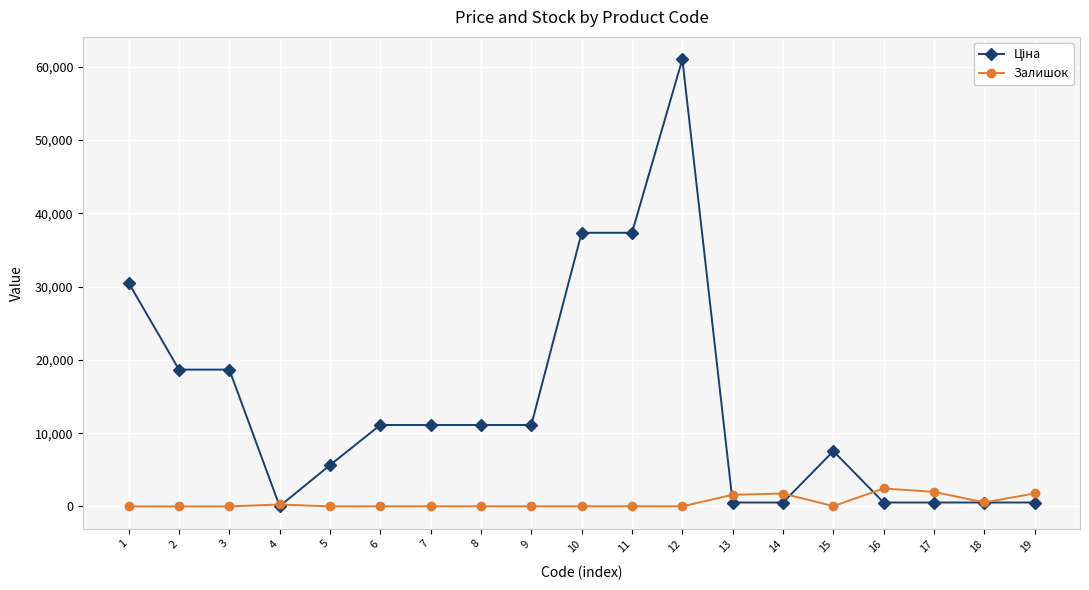

How many lines are shown in the chart?

2